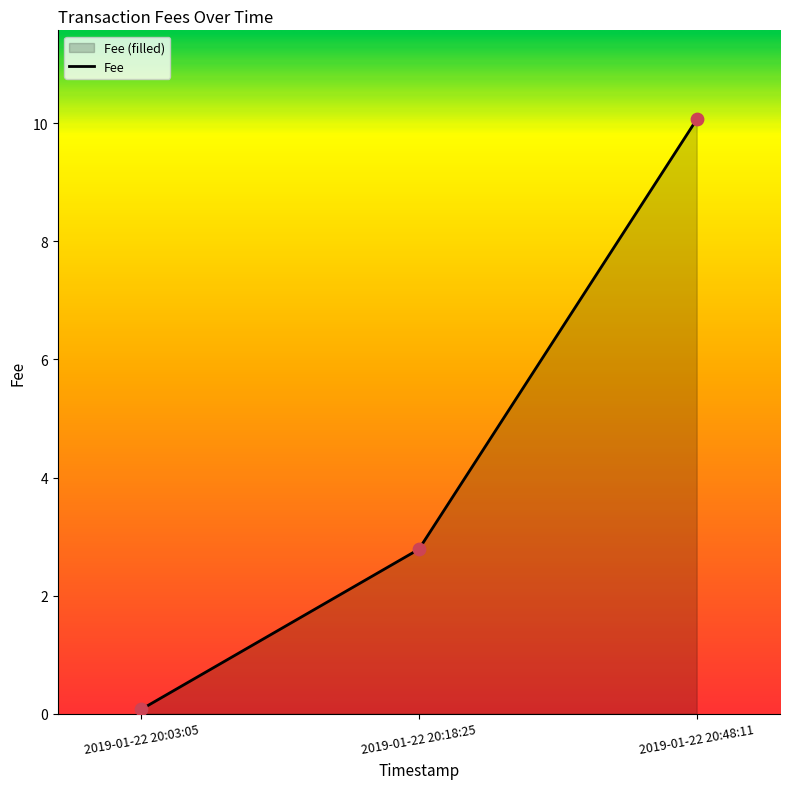

Approximately how many times larger is the value at 2019-01-22 20:18:25 compared to 2019-01-22 20:48:11?

0.3